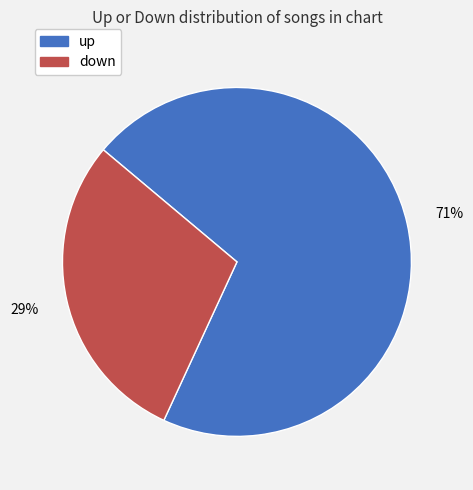

Is the sum of up and down greater than half?

Yes